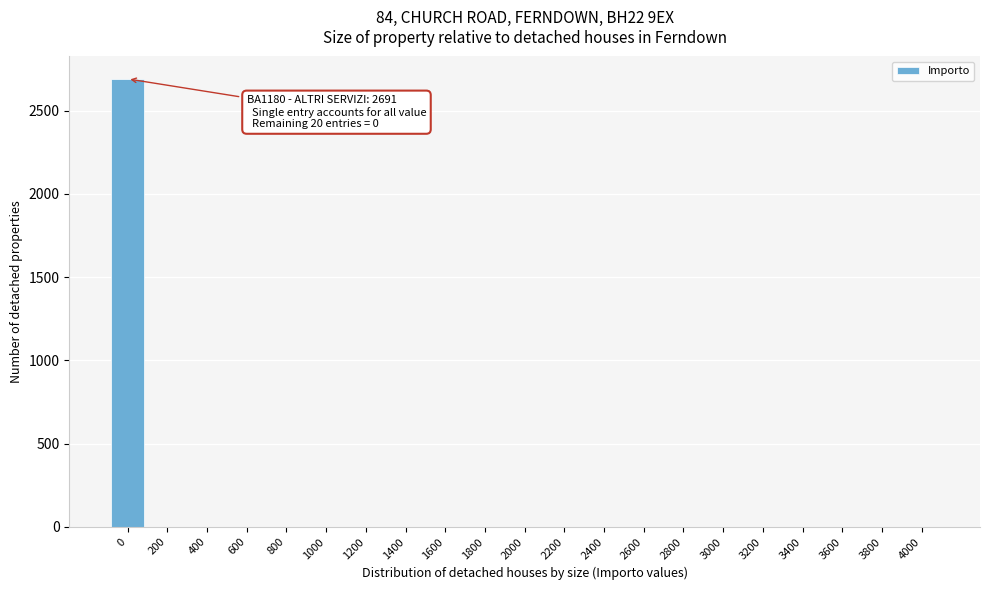

Reading left to right, list all the values displayed in this chart.

0=2691	200=0	400=0	600=0	800=0	1000=0	1200=0	1400=0	1600=0	1800=0	2000=0	2200=0	2400=0	2600=0	2800=0	3000=0	3200=0	3400=0	3600=0	3800=0	4000=0